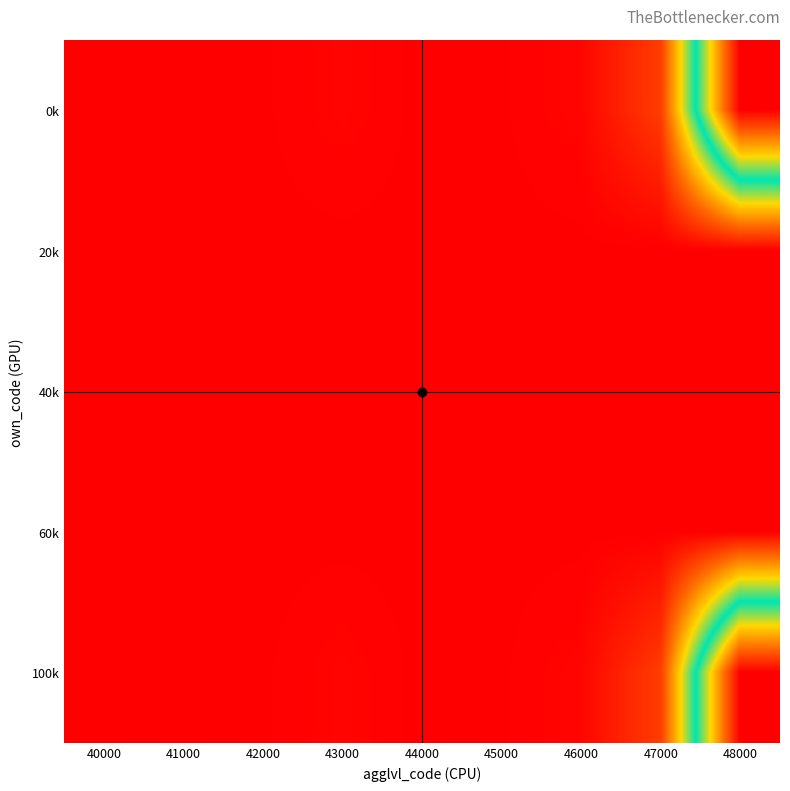

Reading left to right, list all the values displayed in this chart.

0k: 40000=0.0	41000=0.0	42000=0.0	43000=0.0	44000=0.0	45000=0.0	46000=0.0	47000=0.1	48000=1.0
20k: 40000=0.0	41000=0.0	42000=0.0	43000=0.0	44000=0.0	45000=0.0	46000=0.0	47000=0.0	48000=0.0
40k: 40000=0.0	41000=0.0	42000=0.0	43000=0.0	44000=0.0	45000=0.0	46000=0.0	47000=0.0	48000=0.0
60k: 40000=0.0	41000=0.0	42000=0.0	43000=0.0	44000=0.0	45000=0.0	46000=0.0	47000=0.0	48000=0.0
100k: 40000=0.0	41000=0.0	42000=0.0	43000=0.0	44000=0.0	45000=0.0	46000=0.0	47000=0.1	48000=1.0